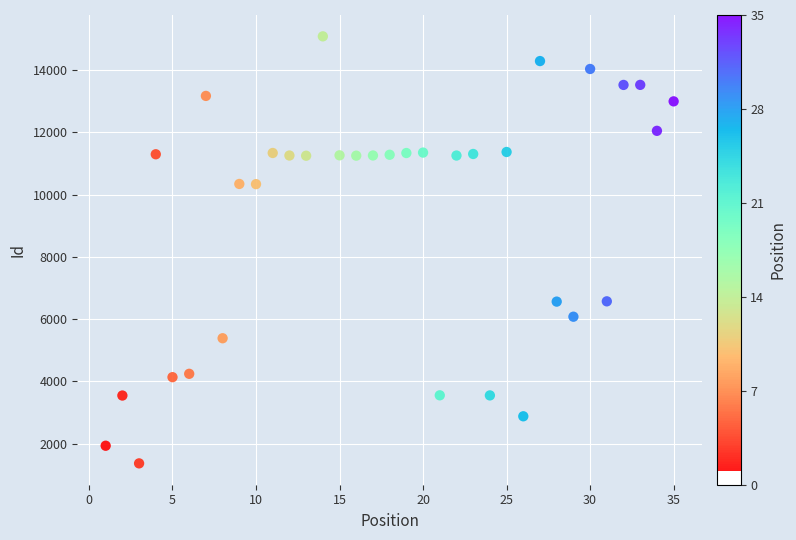

What is the range of X values (max minus min)?

34